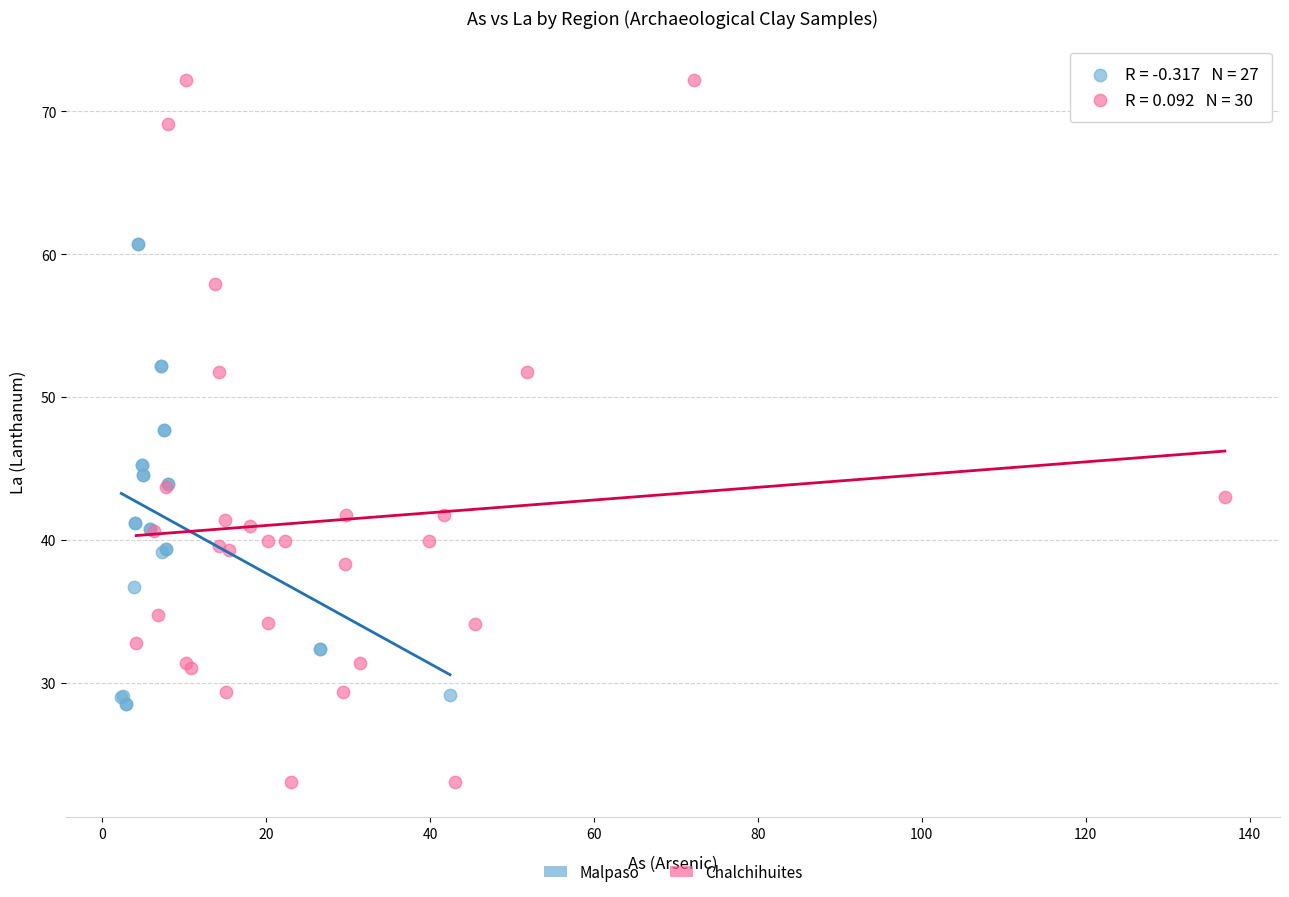

Which series has the largest Y range (max minus min)?

Chalchihuites